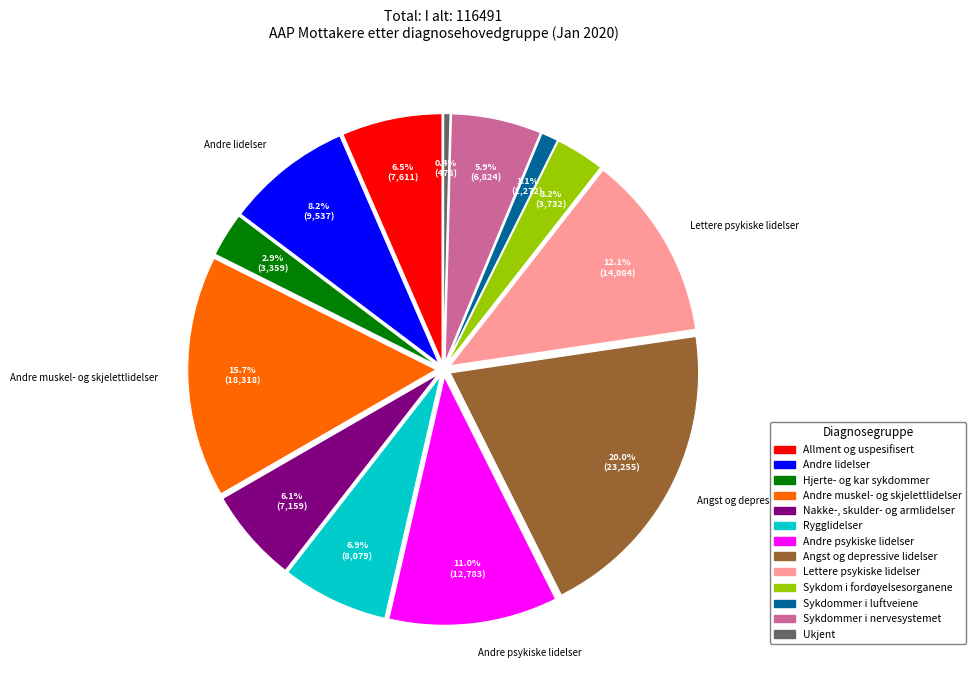

What percentage is the Nakke-, skulder- og armlidelser slice, to the nearest percent?

6%